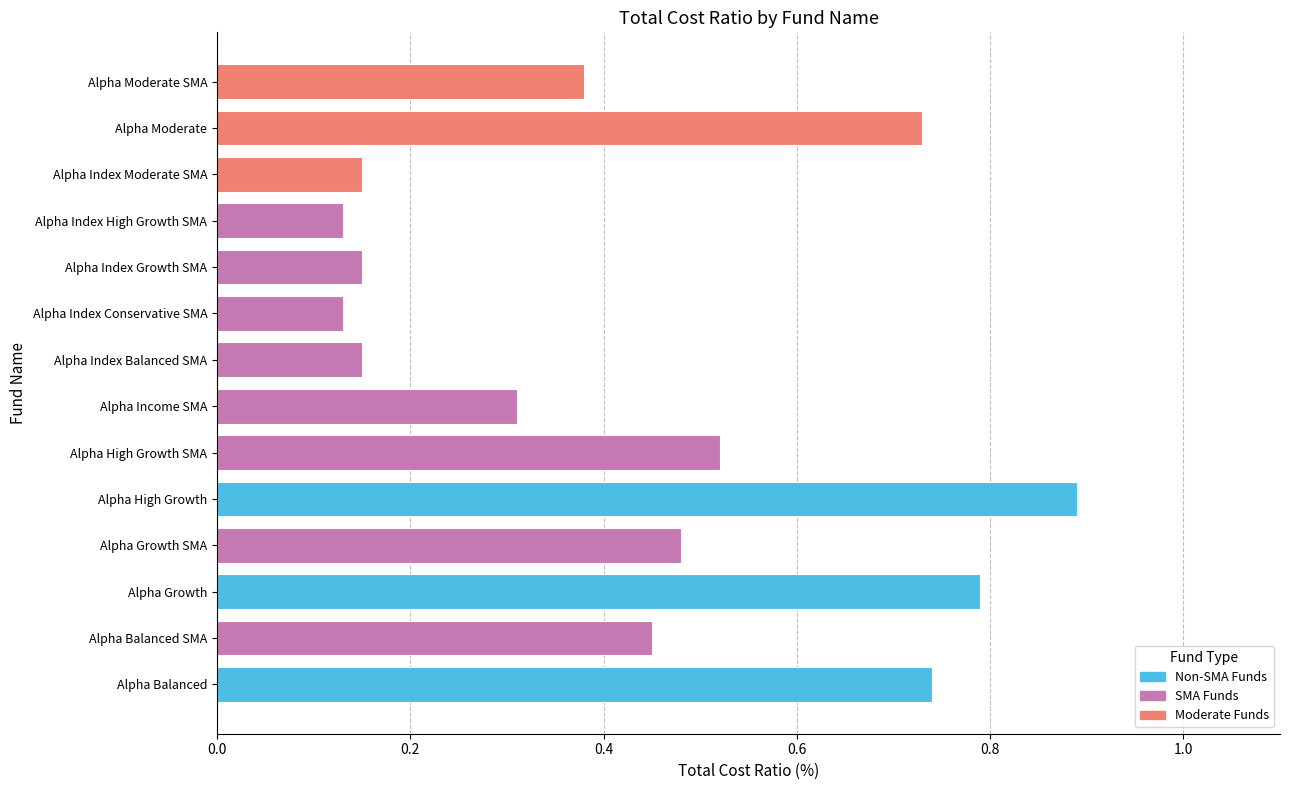

What is the sum of the values at Alpha Balanced SMA and Alpha Growth?

1.2